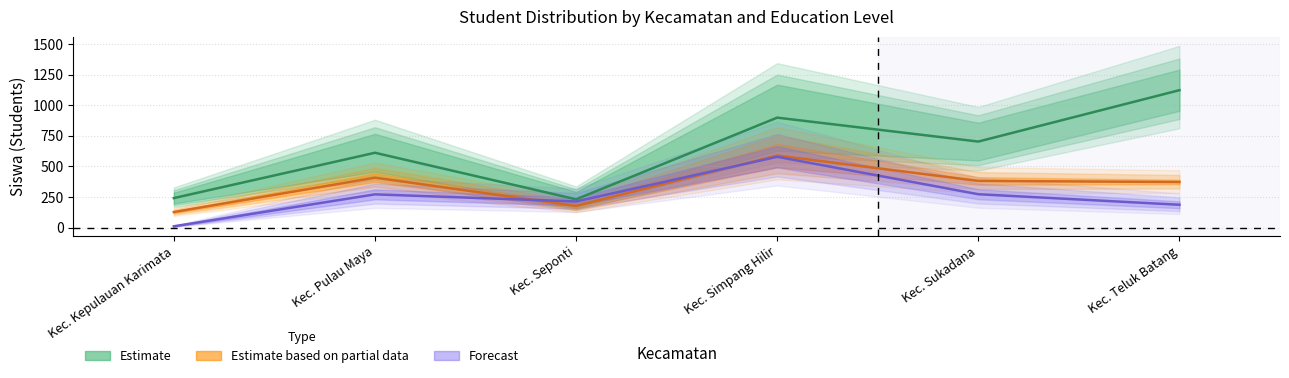

What is the difference between the second highest and minimum values in the SMA_Disalurkan series?

262.0